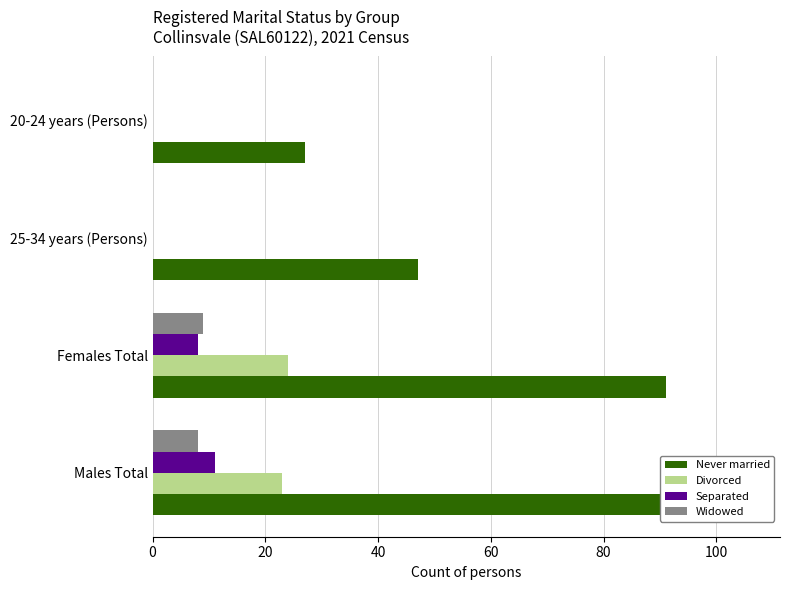

What is the maximum value shown in the chart?

106